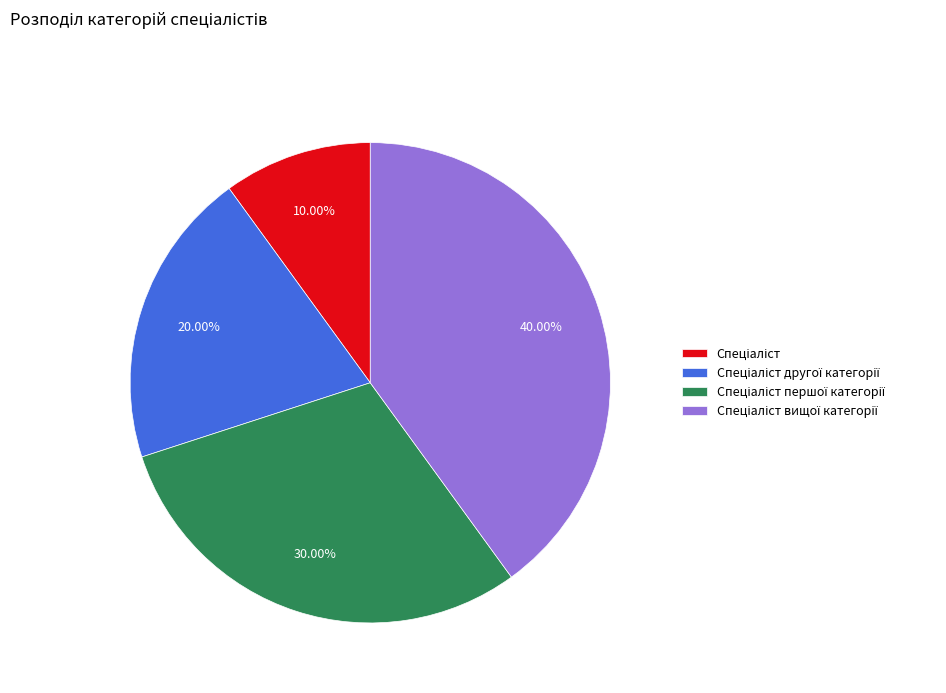

Is there a majority slice in this chart?

No